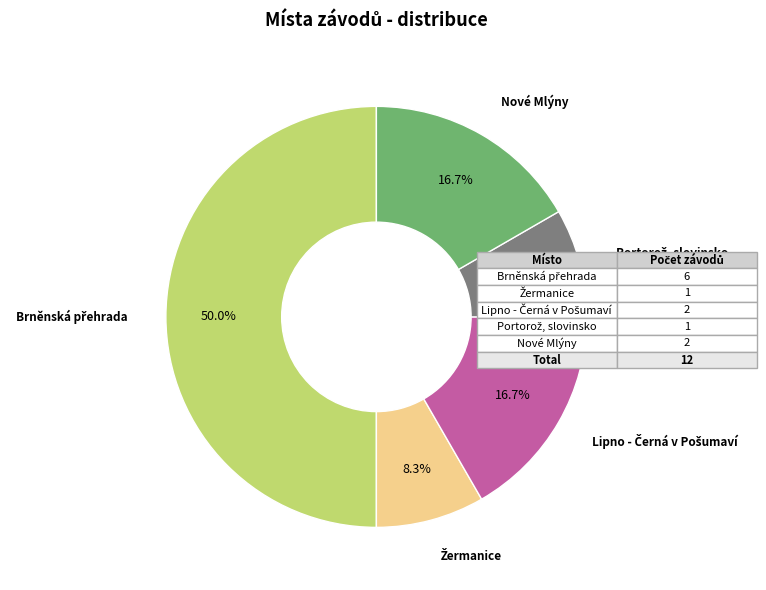

To the nearest percent, what is the average slice percentage?

20%